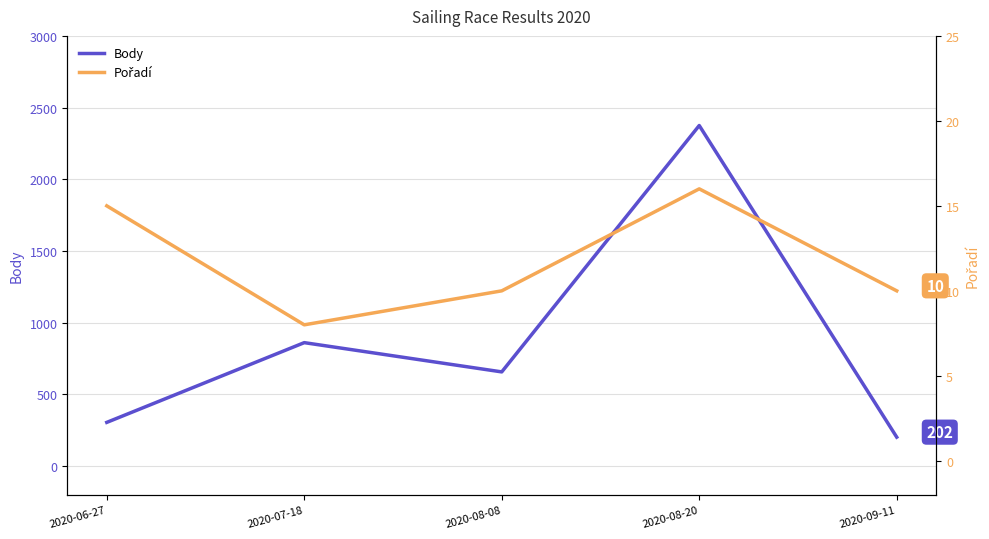

Which series has the largest total across all categories?

Body